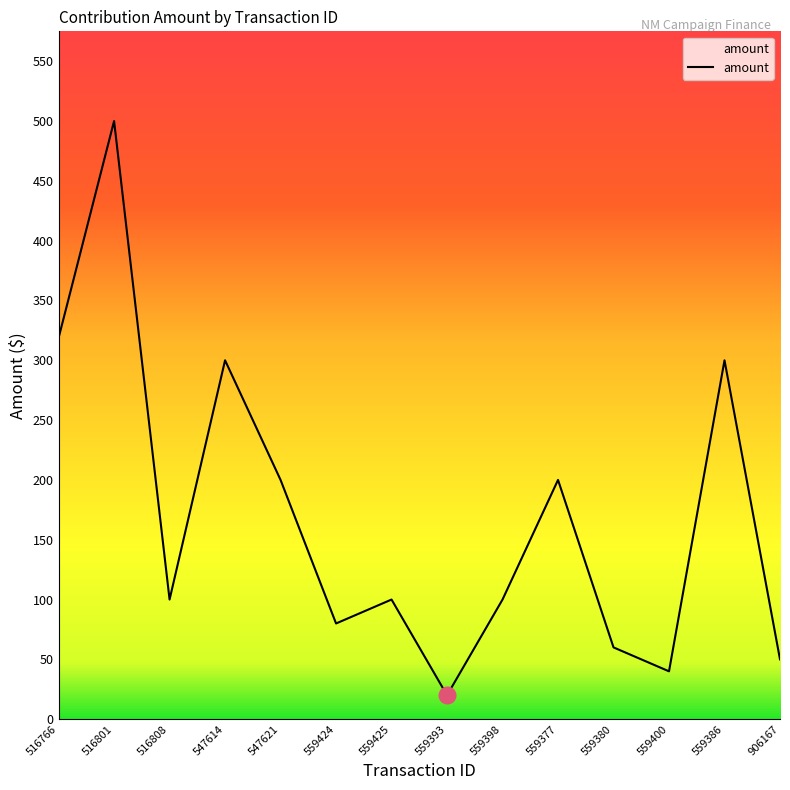

Which has a higher value, 559386 or 559425?

559386